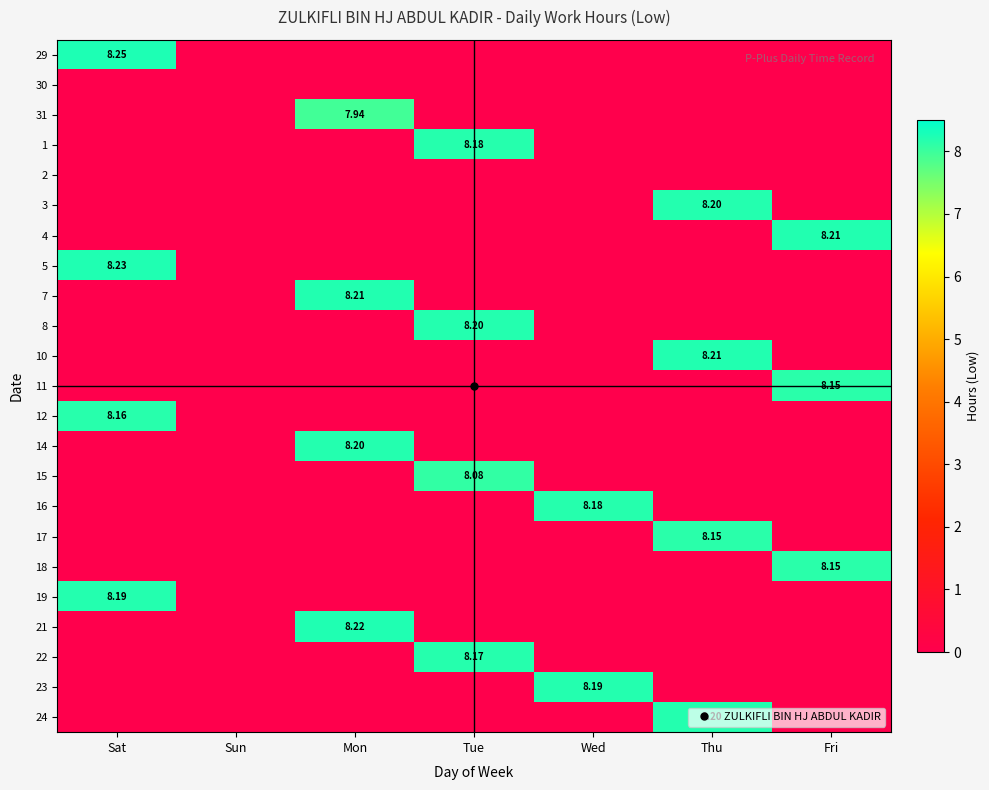

At which category is the sum across all series the highest?

Sat